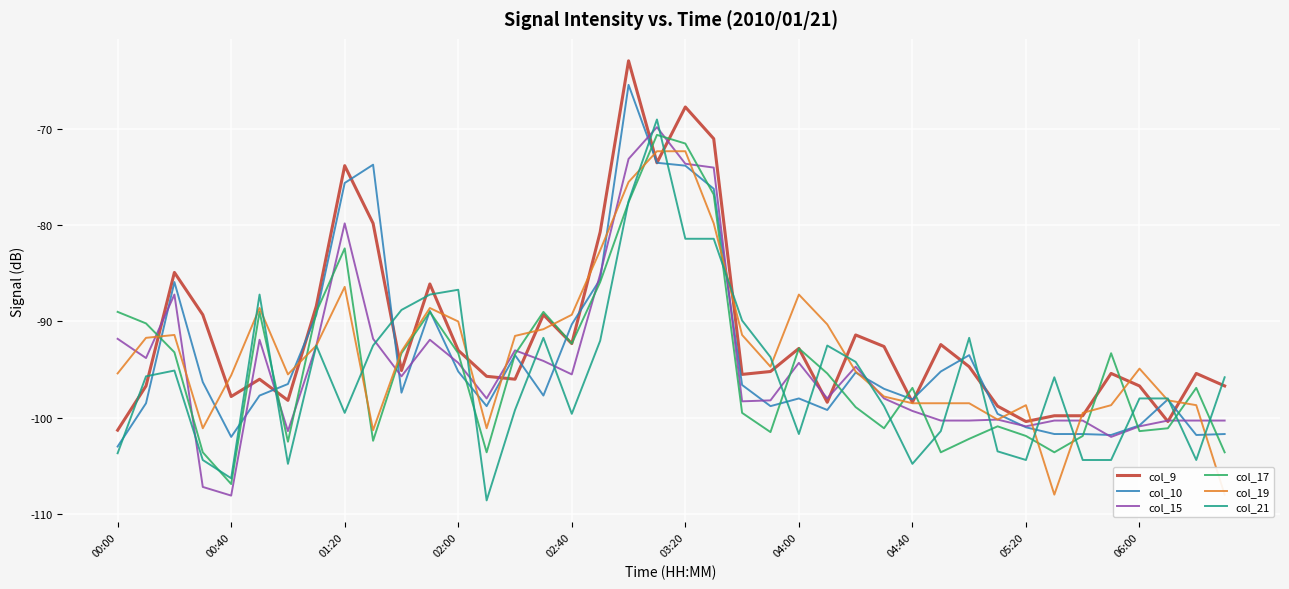

True or false: col_21 has more than 2 points higher than both neighbors.

True